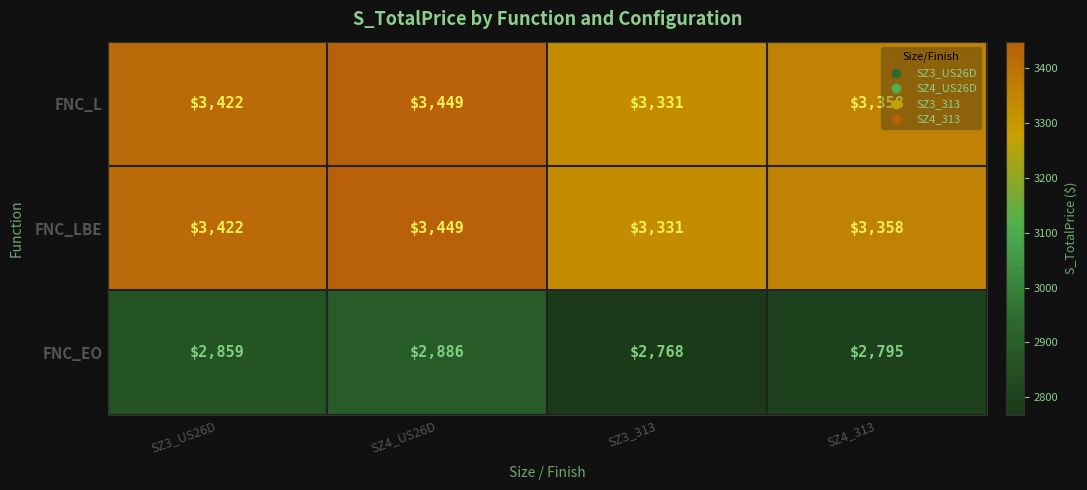

What is the difference between the maximum and minimum values in the FNC_LBE series?

118